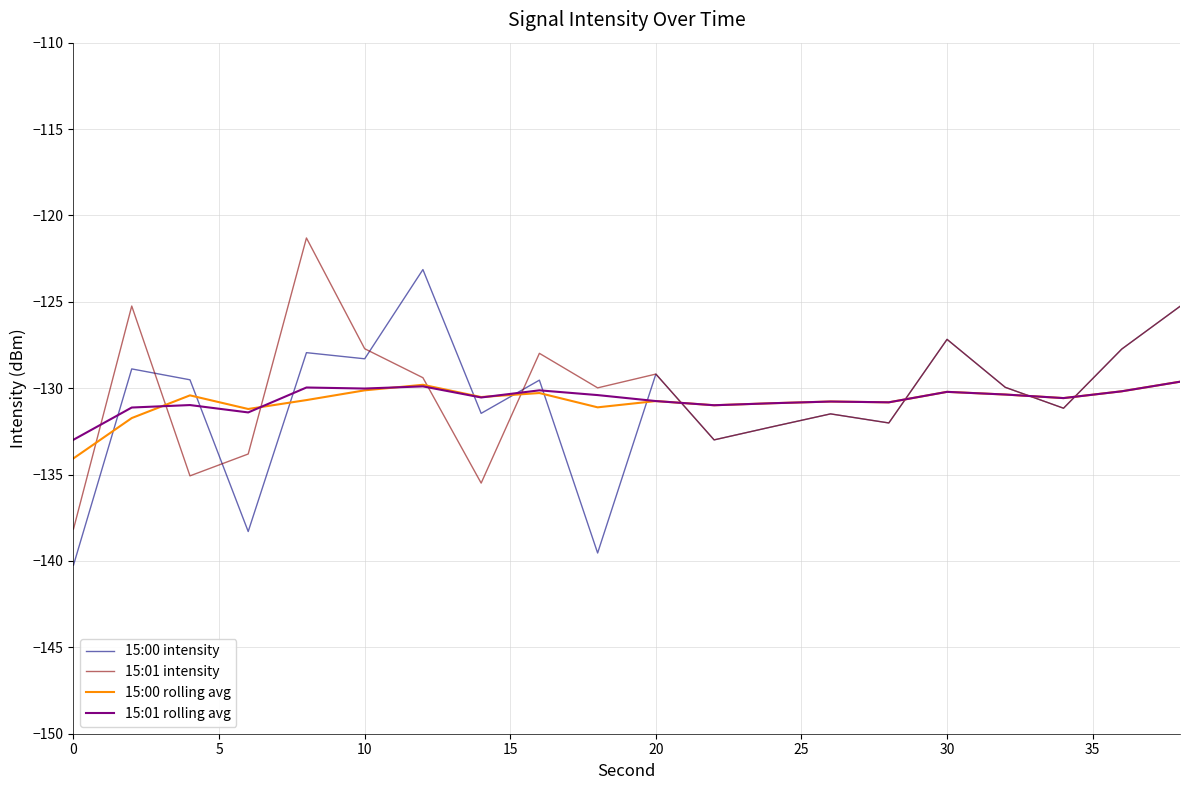

What is the minimum value for 15:00 intensity?

-140.2